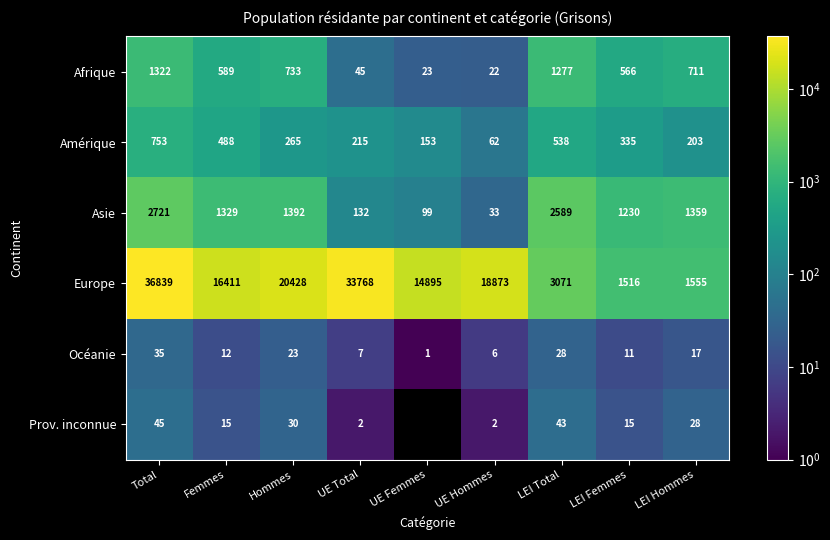

Is the value of Afrique at Femmes greater than the value of Océanie at UE Femmes?

Yes